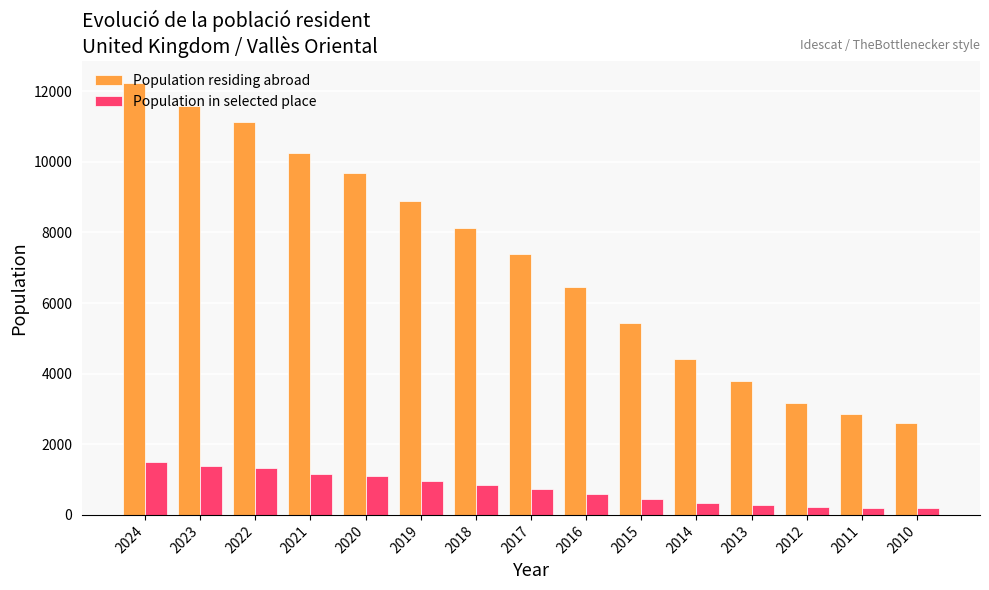

Are the bars horizontal?

No